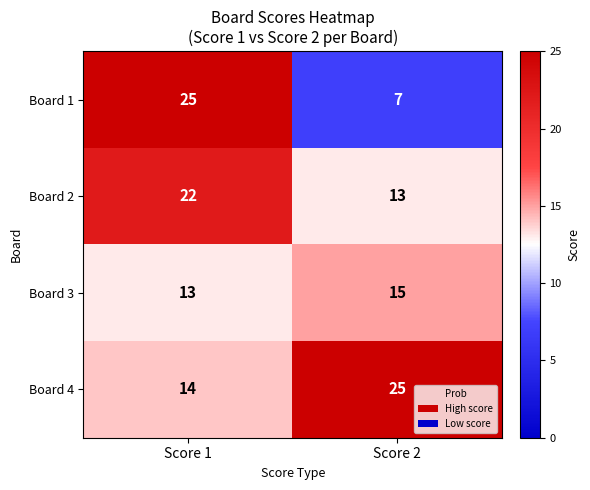

Reading right to left, extract all data points from this chart.

Board 1: Score 2=7	Score 1=25
Board 2: Score 2=13	Score 1=22
Board 3: Score 2=15	Score 1=13
Board 4: Score 2=25	Score 1=14